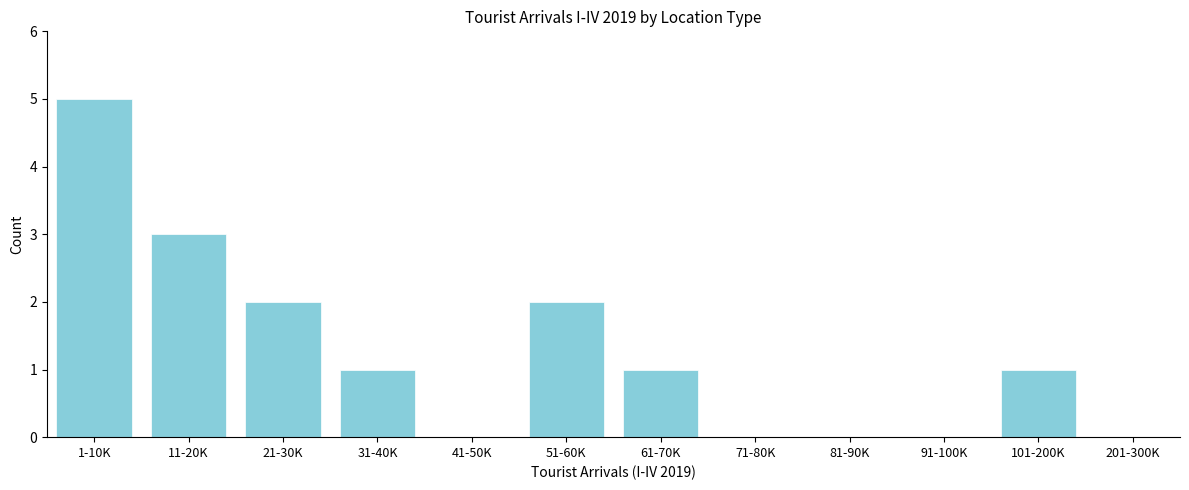

Reading left to right, extract all data points from this chart.

1-10K=5	11-20K=3	21-30K=2	31-40K=1	41-50K=0	51-60K=2	61-70K=1	71-80K=0	81-90K=0	91-100K=0	101-200K=1	201-300K=0